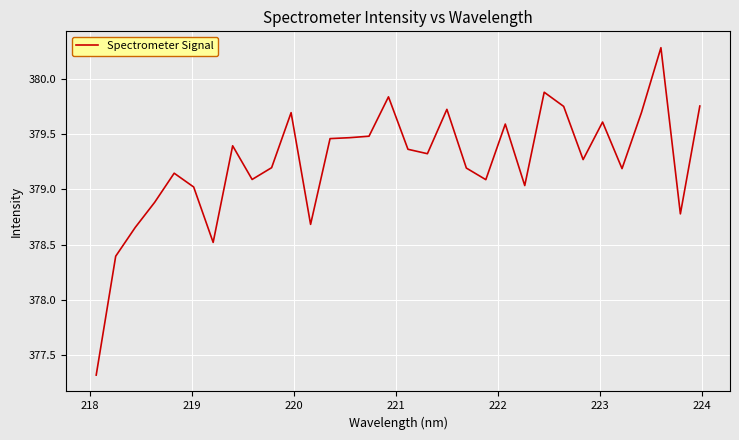

What is the difference between the maximum and minimum values?

3.0